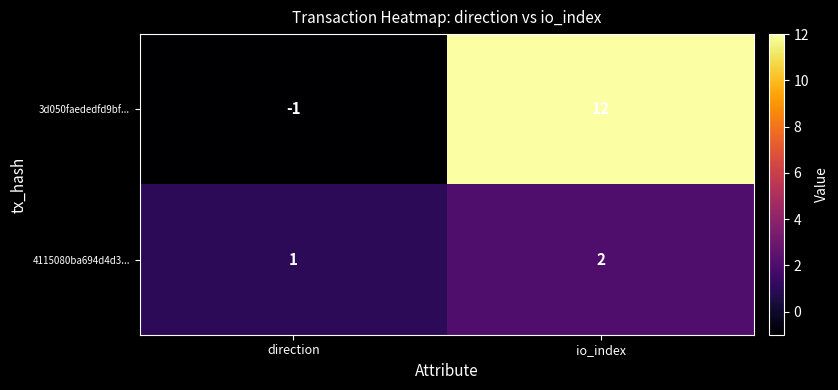

Reading left to right, list all the values displayed in this chart.

3d050faededfd9bf...: -1	12
4115080ba694d4d3...: 1	2